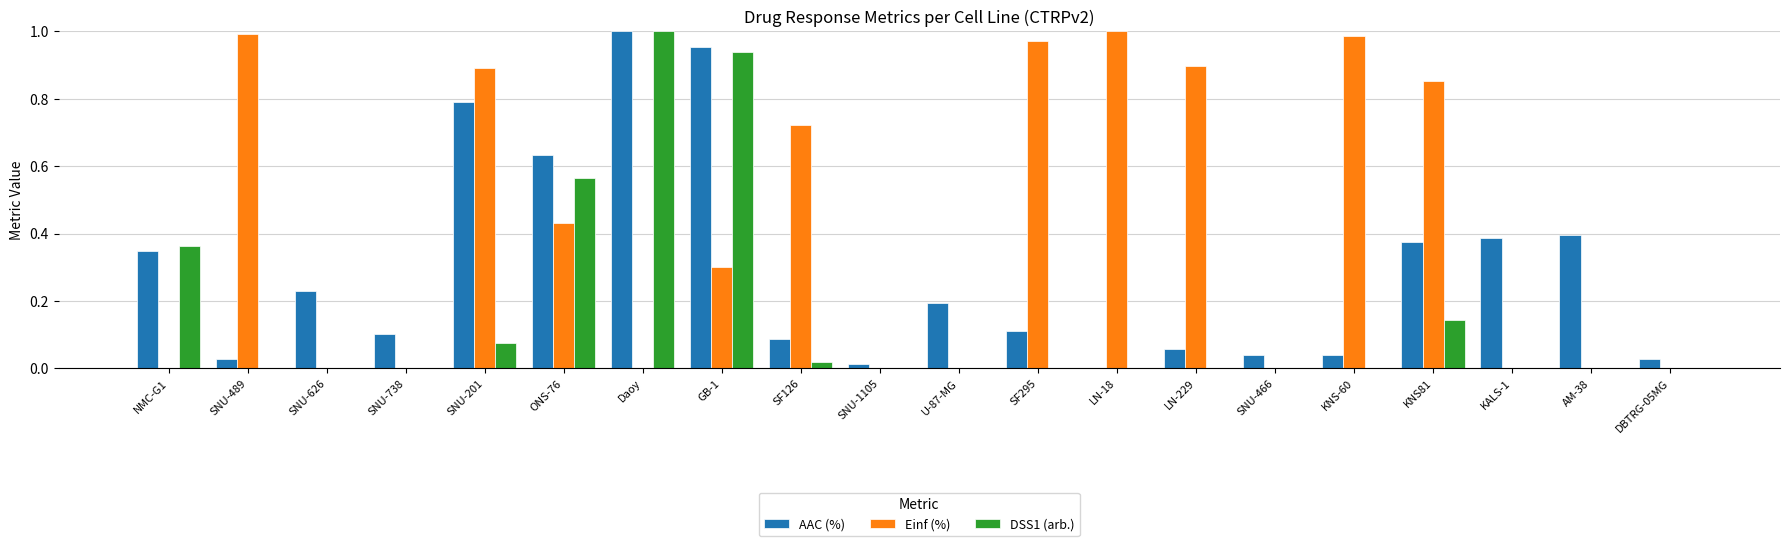

Which series changed the most between U-87-MG and SF295?

Einf (%)